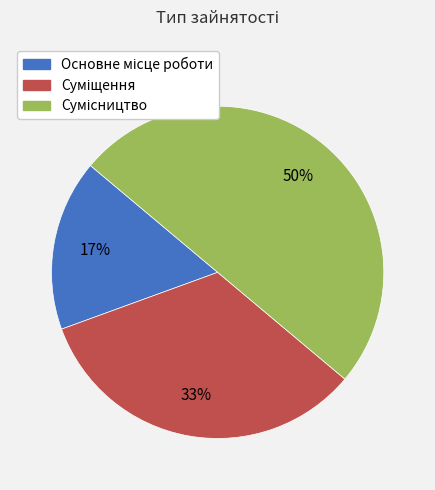

To the nearest percent, what is the difference between the largest and smallest slice percentages?

33%